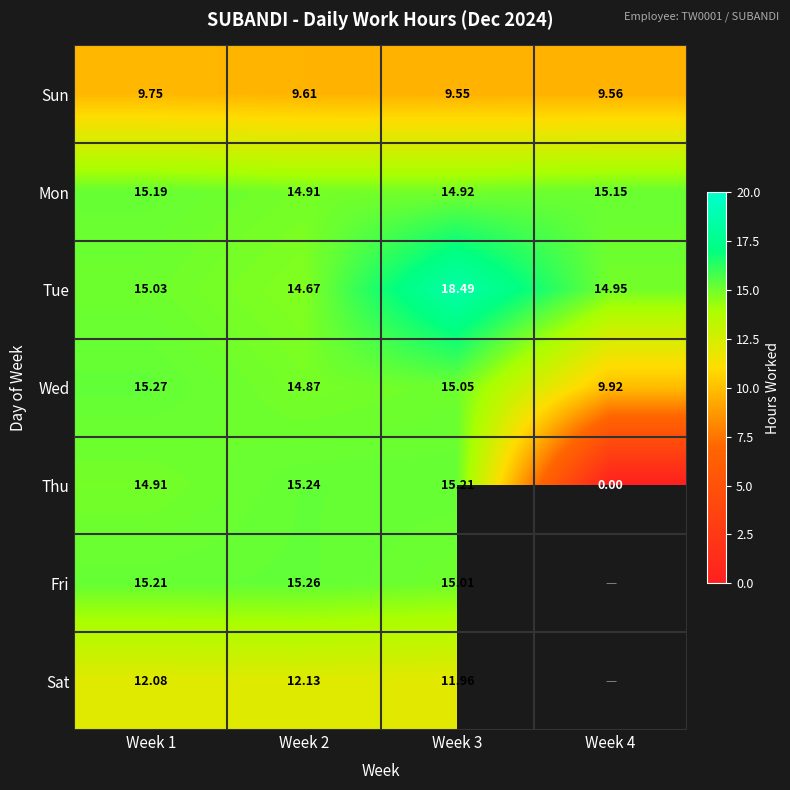

Is the value of Sat at Week 1 greater than the value of Wed at Week 2?

No